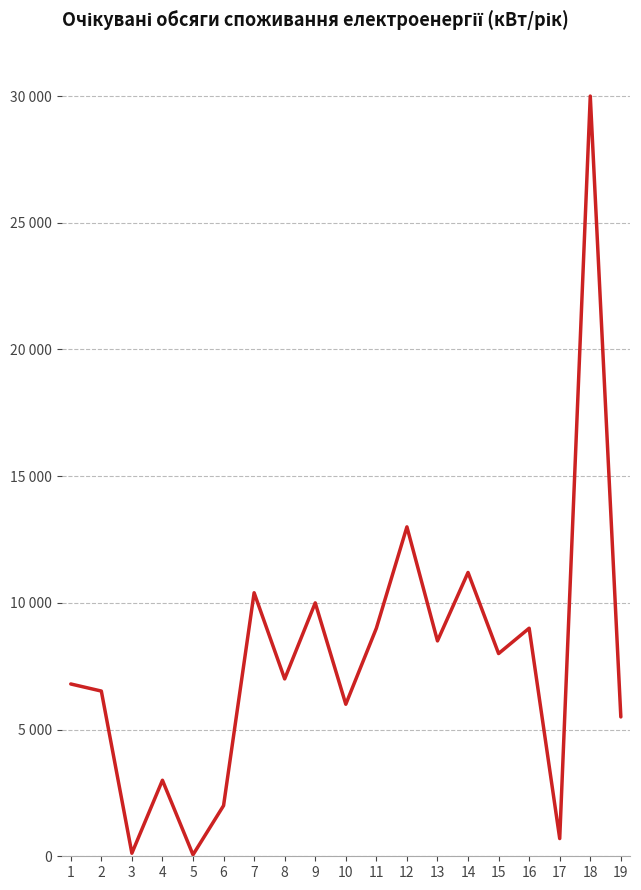

Does the chart display data point markers on the line(s)?

No